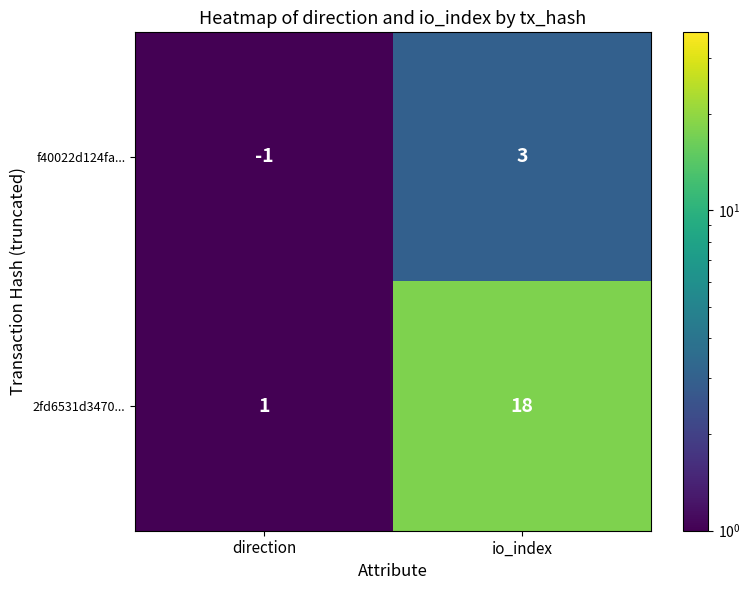

How many series are shown in this chart?

2